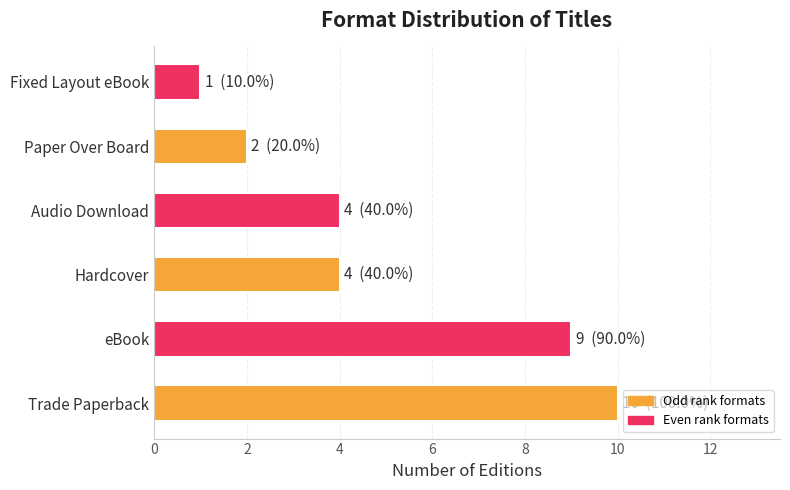

Which category has the highest value across all series?

Trade Paperback